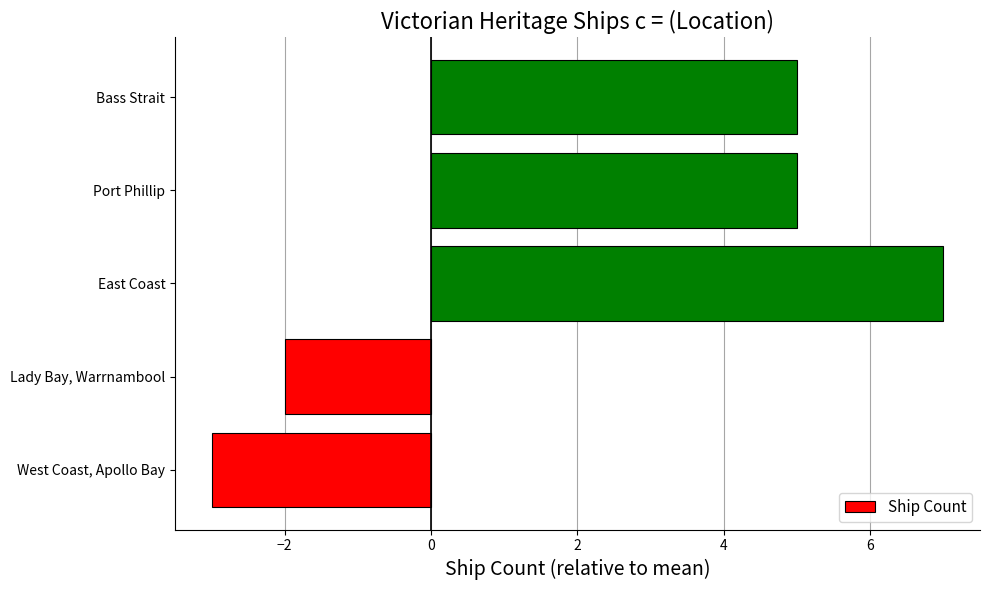

Reading bottom to top, list all the values displayed in this chart.

-3	-2	7	5	5